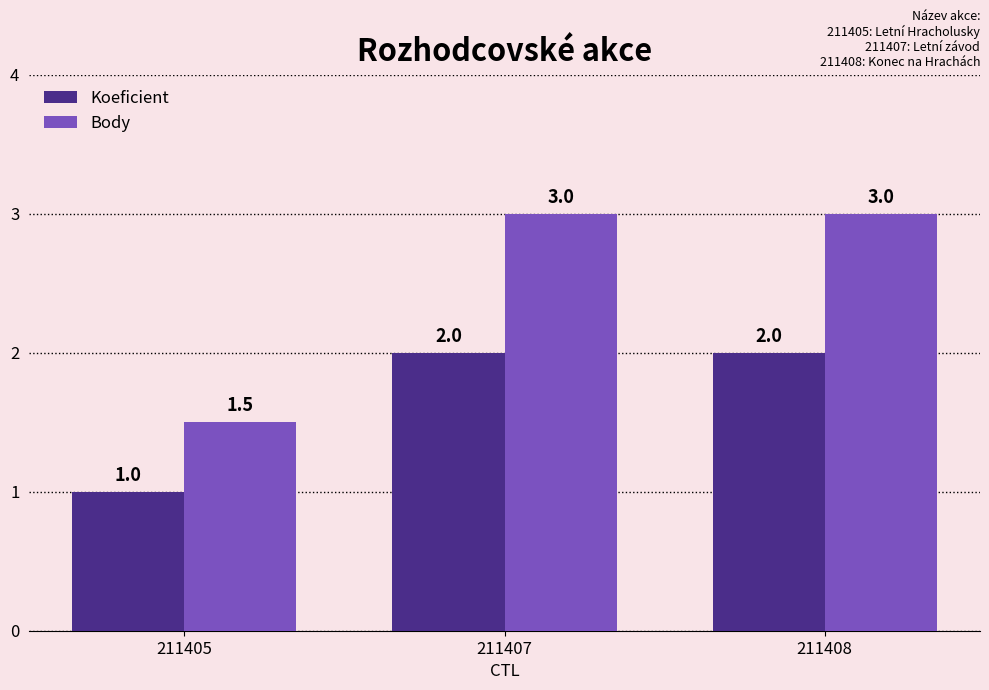

Read the Koeficient value at 211405.

1.0